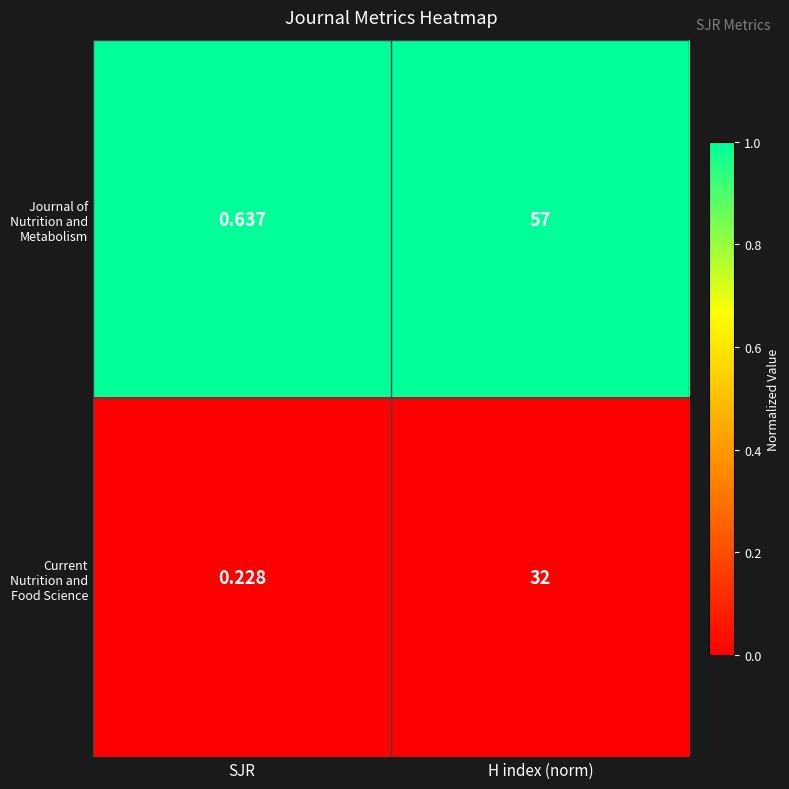

Rank the series by their maximum value, from highest to lowest.

Journal of Nutrition and Metabolism, Current Nutrition and Food Science